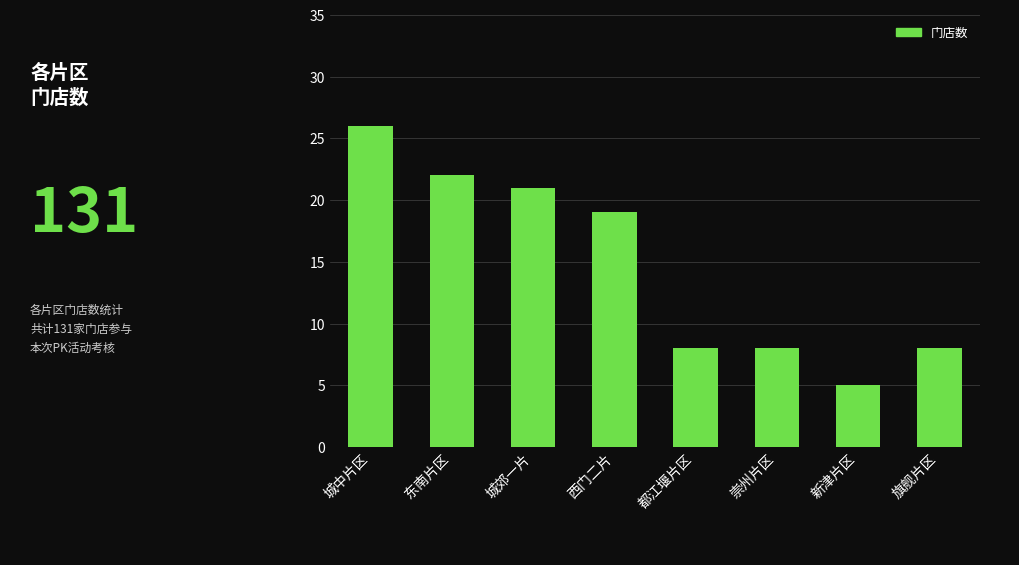

What is the value of the 7th bar from the left?

5